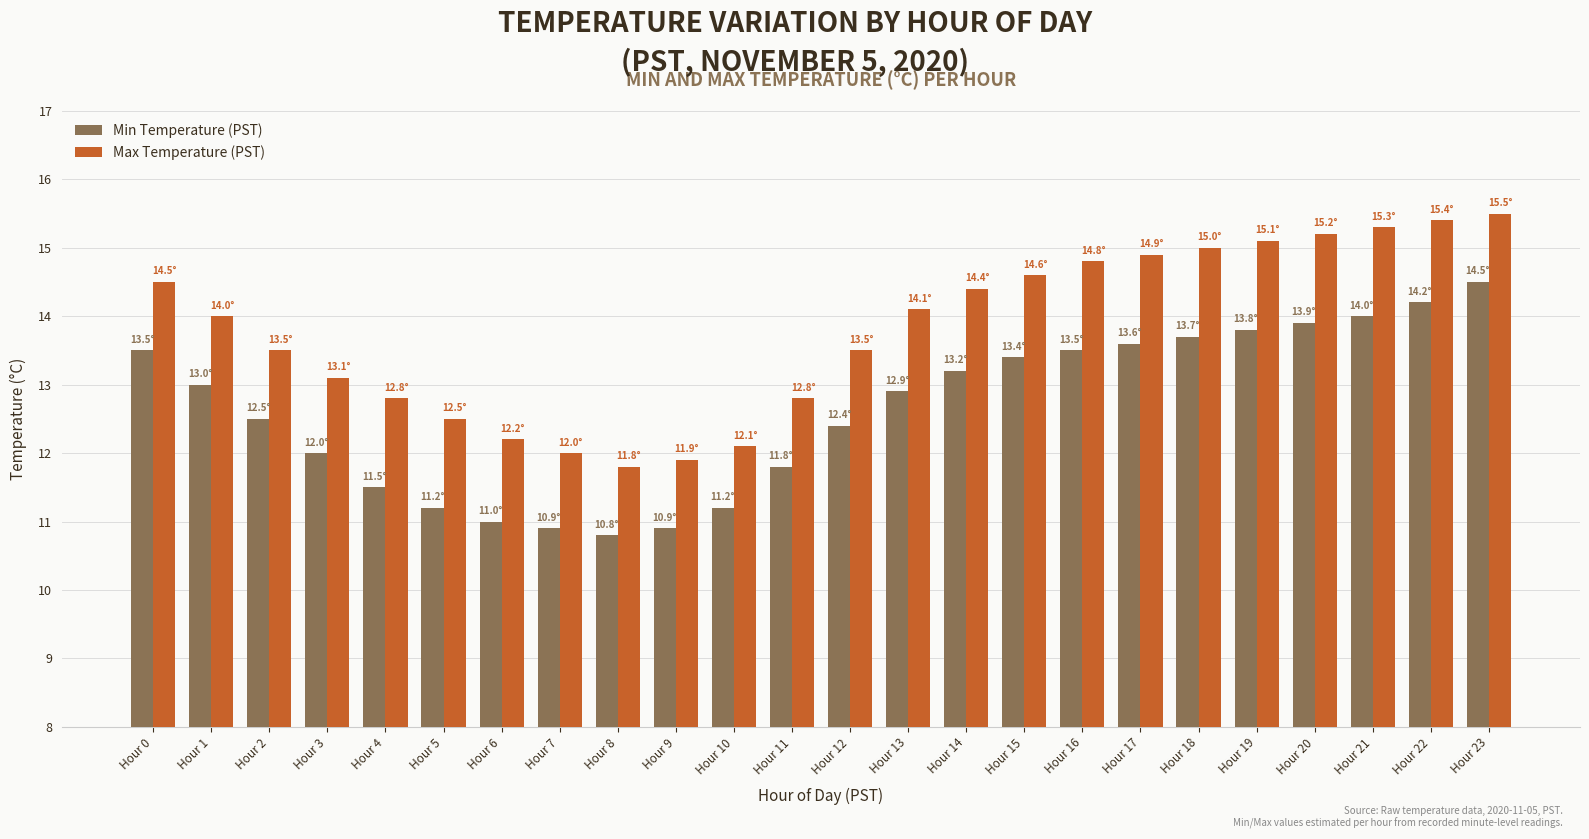

Is the value of Max Temperature (PST) at Hour 22 greater than the value of Min Temperature (PST) at Hour 10?

Yes